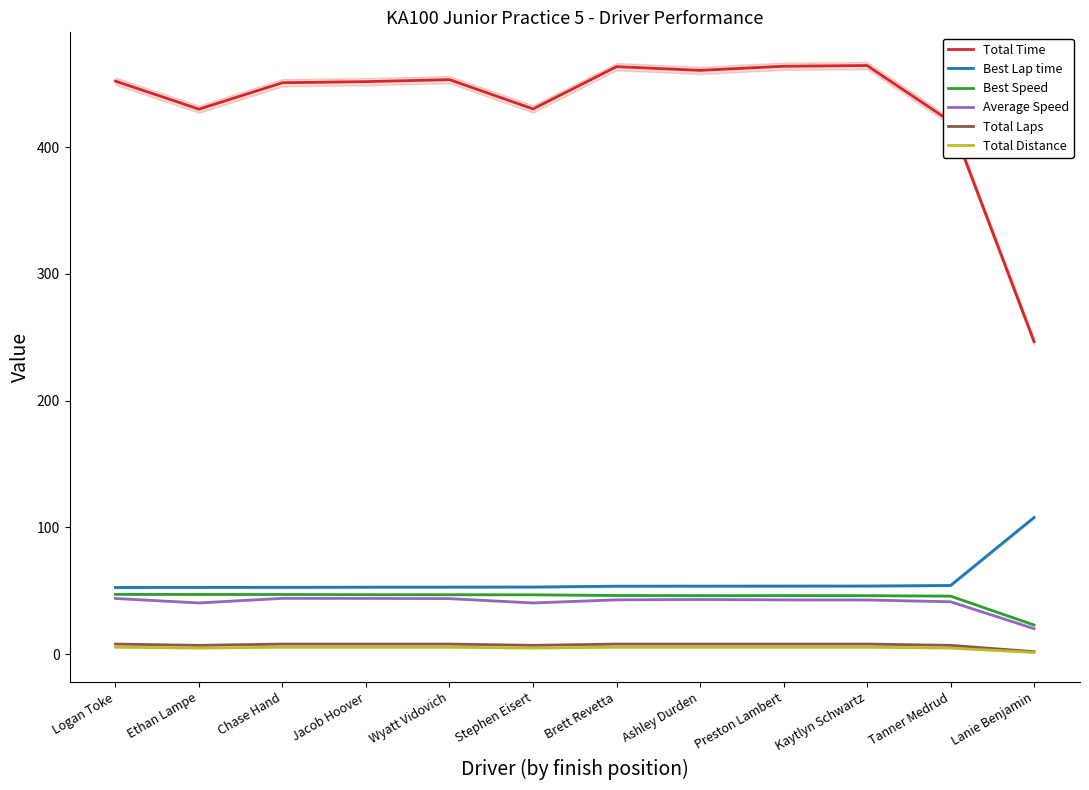

What is the value of the Total Distance point at the 7th from the left?

5.5